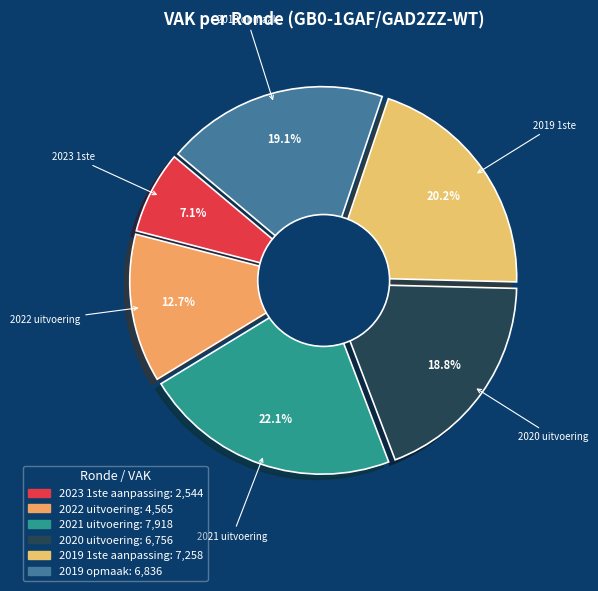

Does any single category account for the majority?

No